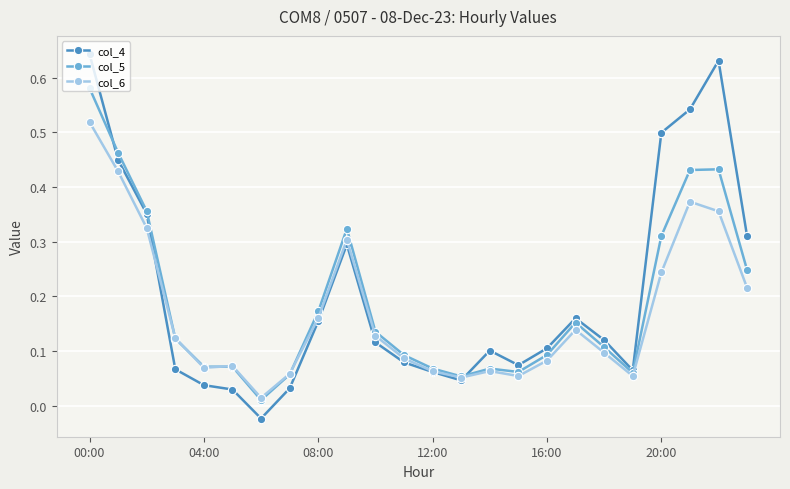

Which series has the widest spread of values?

col_4